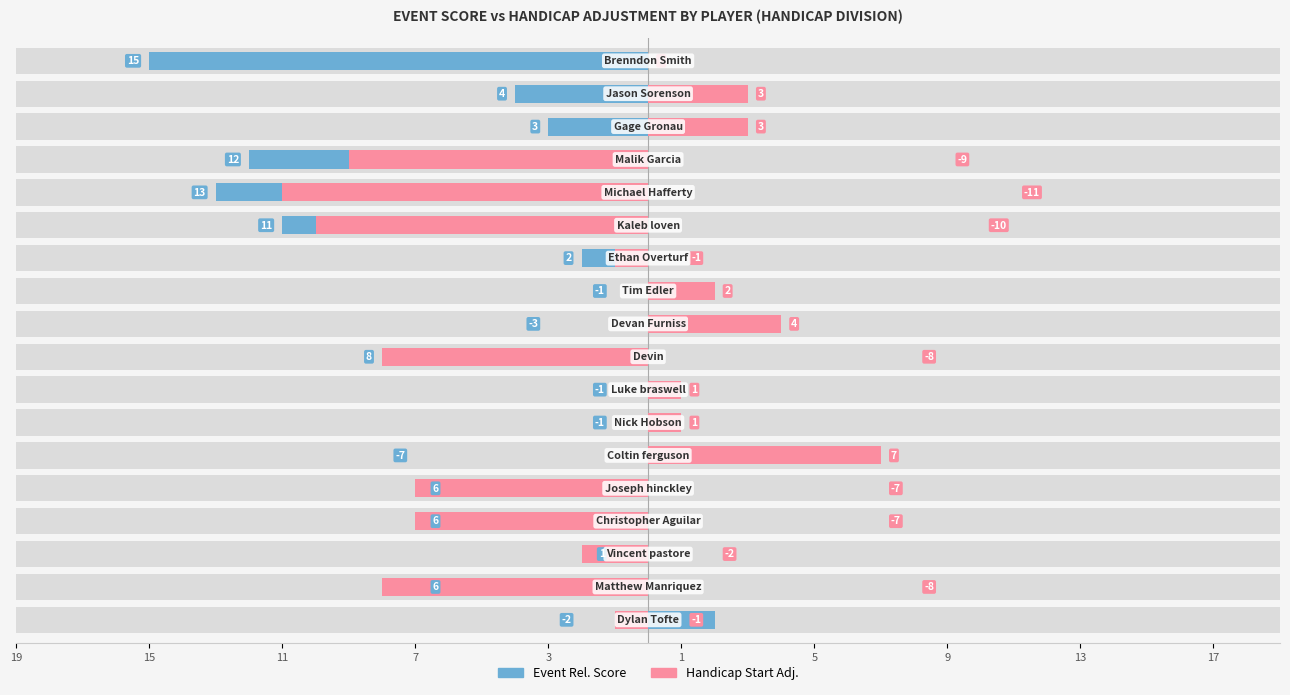

Which series changed the most between 1 and 17?

Event Rel. Score